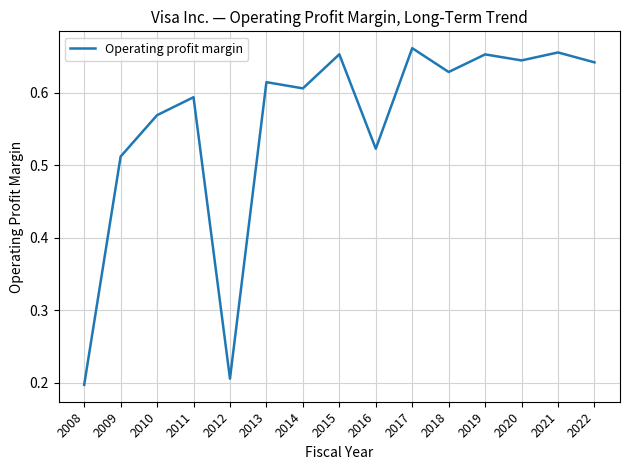

What is the change in value from 2009 to 2010?

+0.1